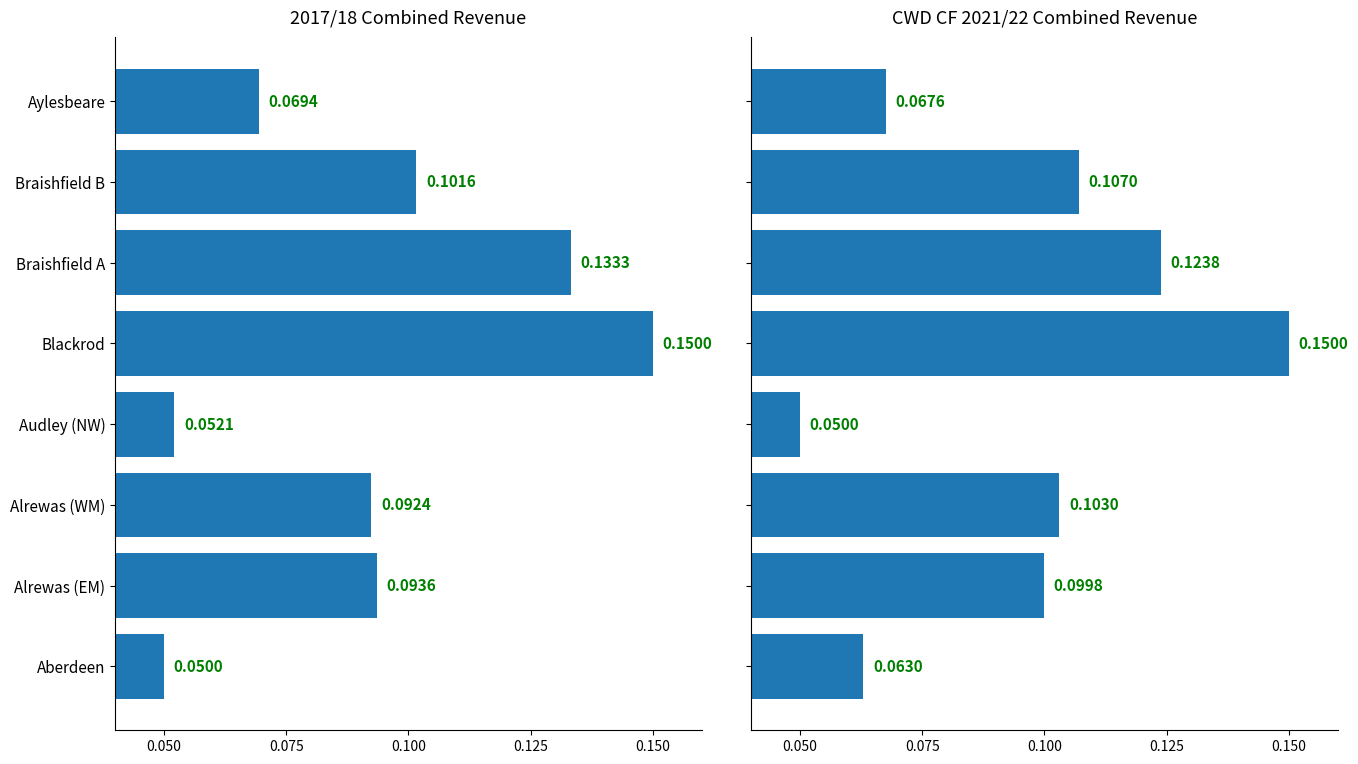

What are all the series names shown in the legend?

2017/18 Combined Revenue, CWD CF 2021/22 Combined Revenue